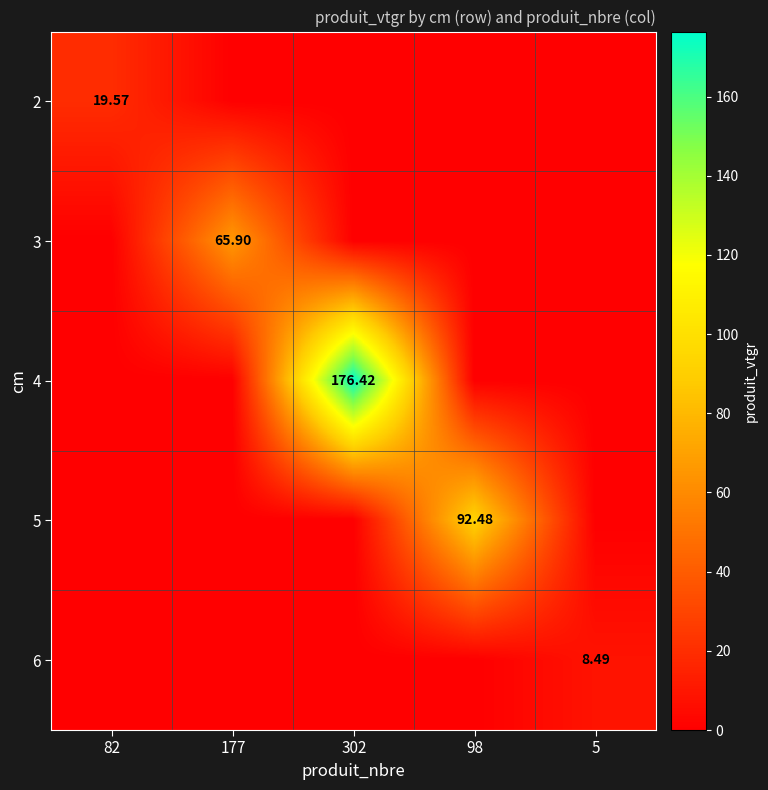

Rank the categories by 3 value from lowest to highest.

82, 302, 98, 5, 177